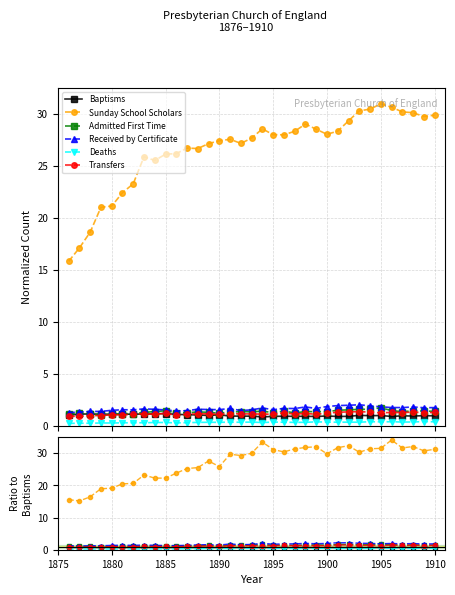

Where is Received by Certificate nearest to the value 1?

1880